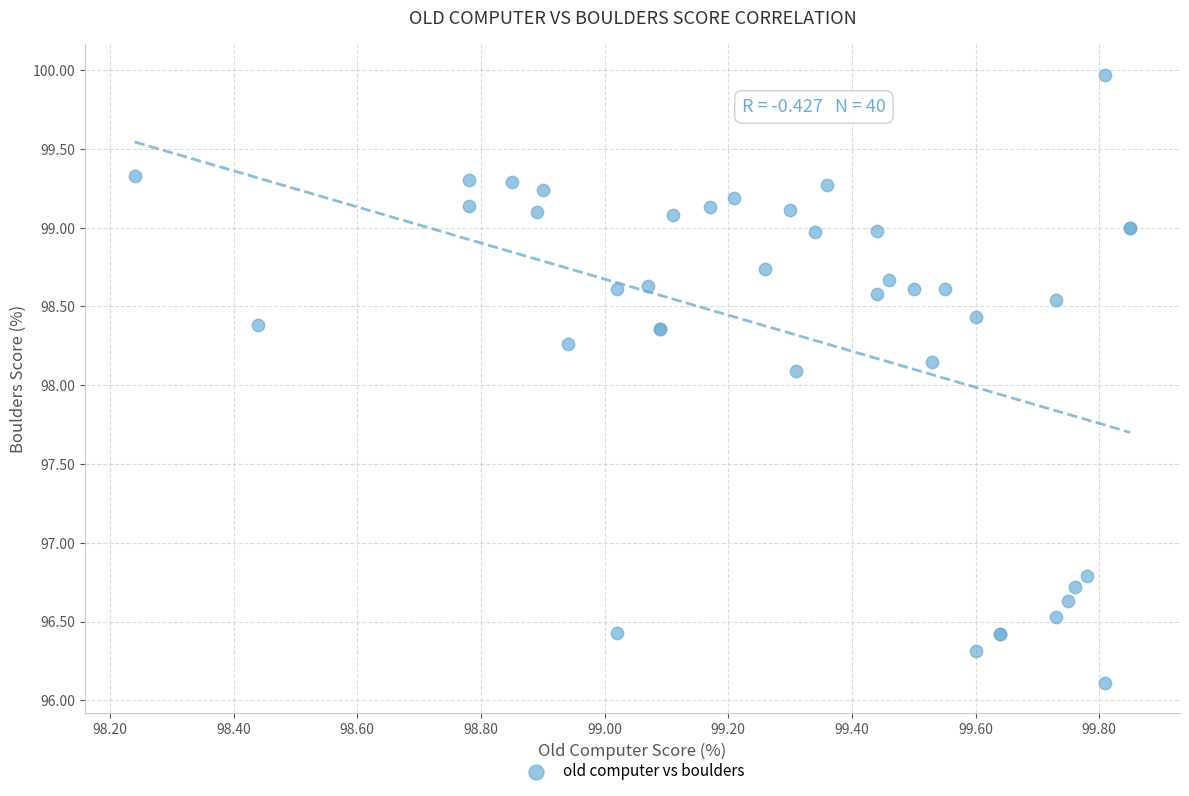

What Y value in the scatter plot is closest to 98?

98.1